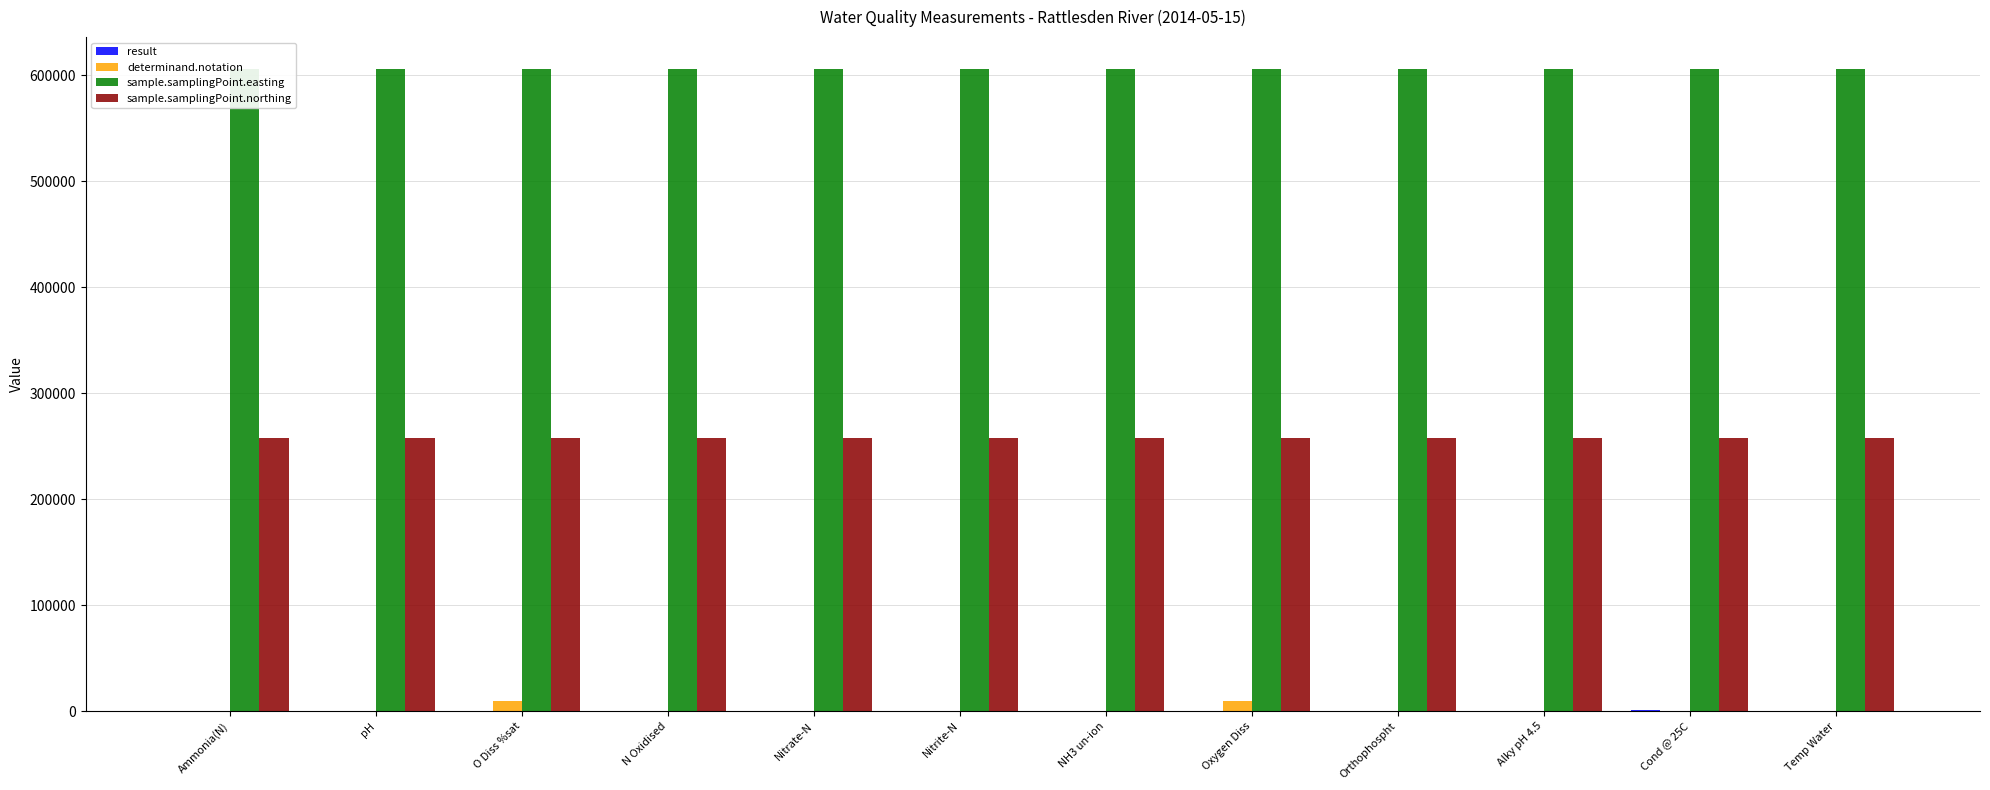

At which label is sample.samplingPoint.easting closest to 605700?

Ammonia(N)